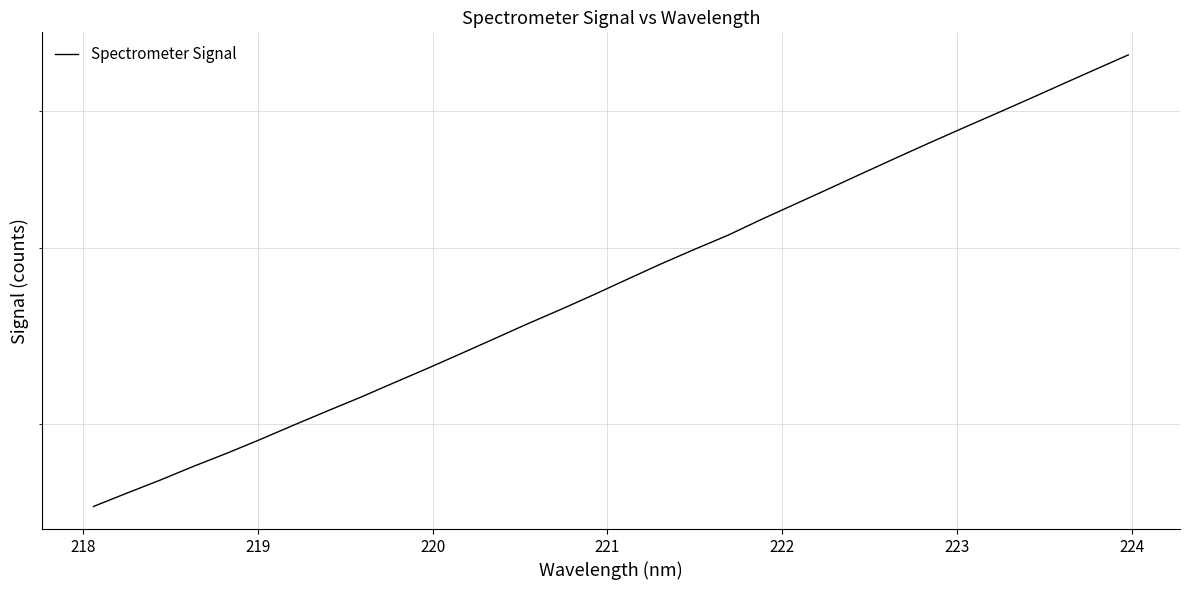

How many data points are less than 3802?

16